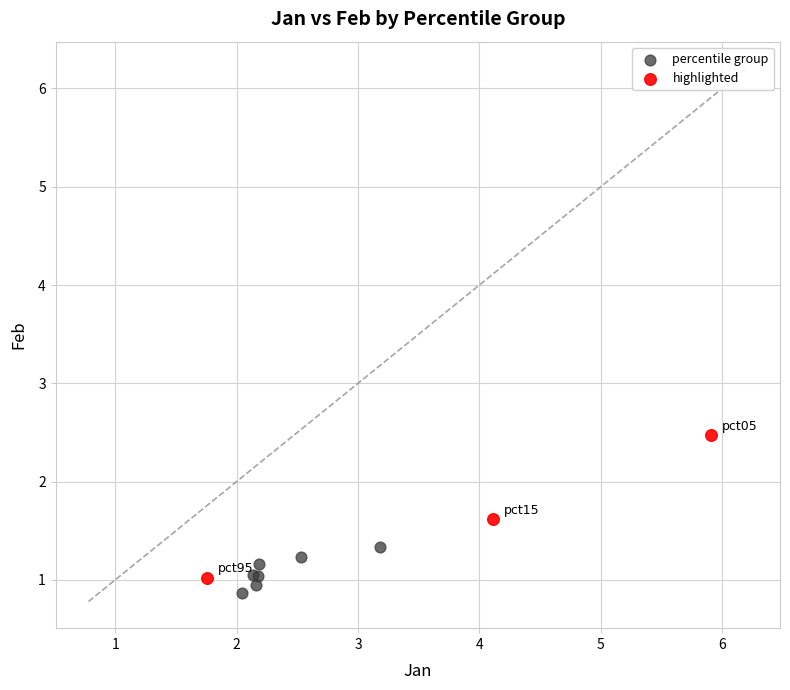

Which series contains the lowest Y value?

percentile group